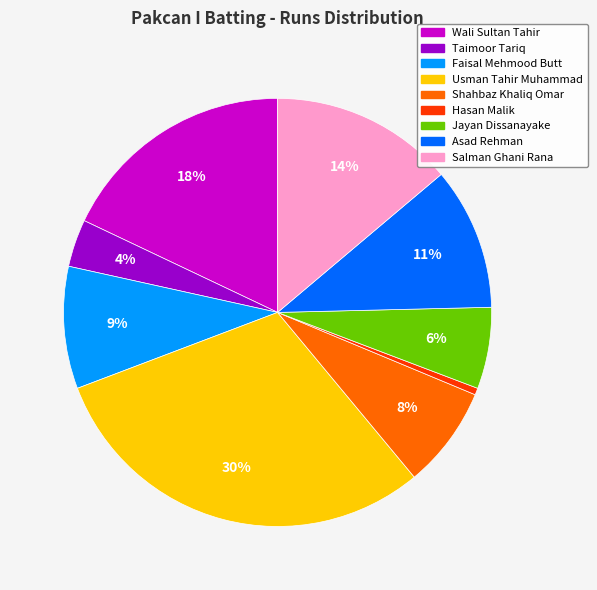

Is there a majority slice in this chart?

No